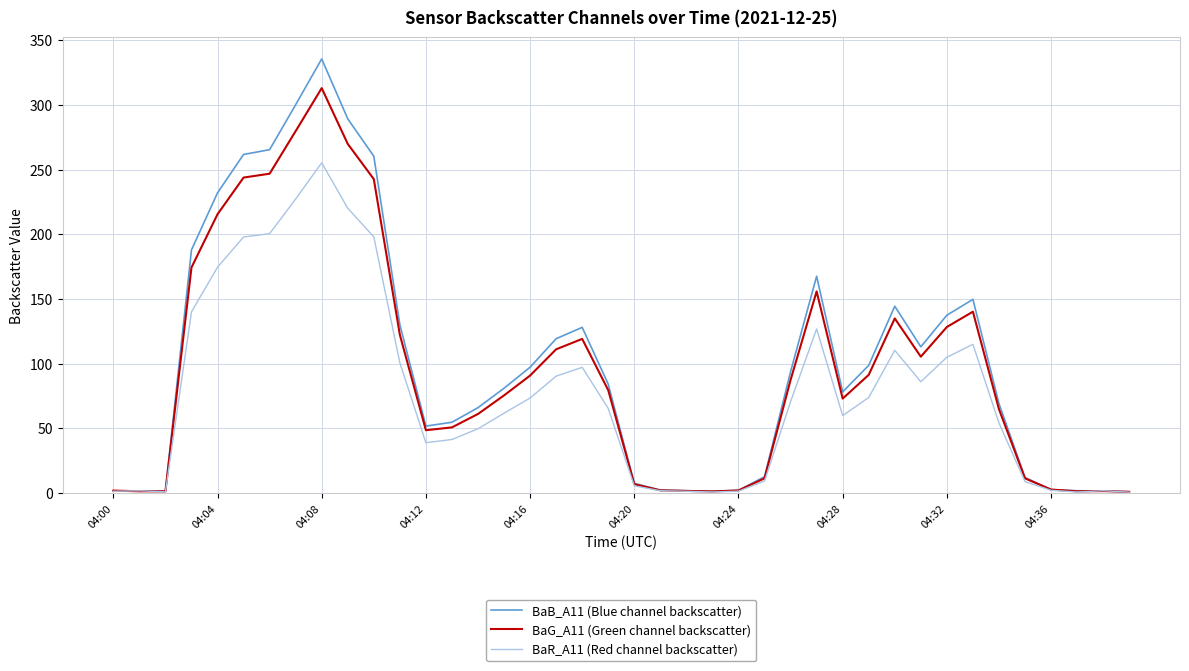

What is the greatest value displayed?

335.5